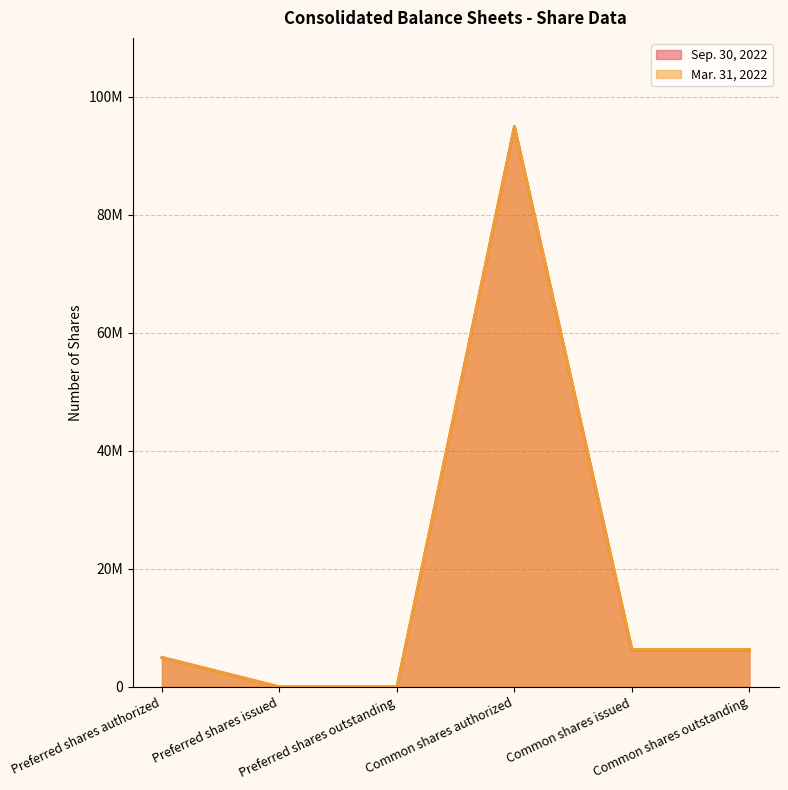

What is the value of the Mar. 31, 2022 point at the 1st from the left?

5000000